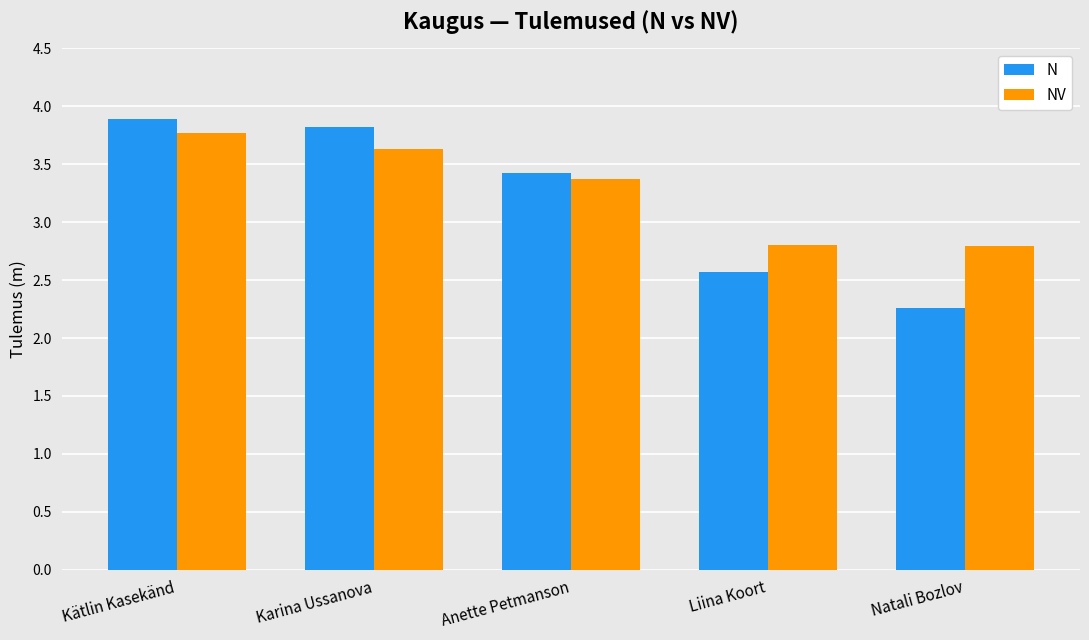

The value of N at Karina Ussanova is 5.0. True or false?

False